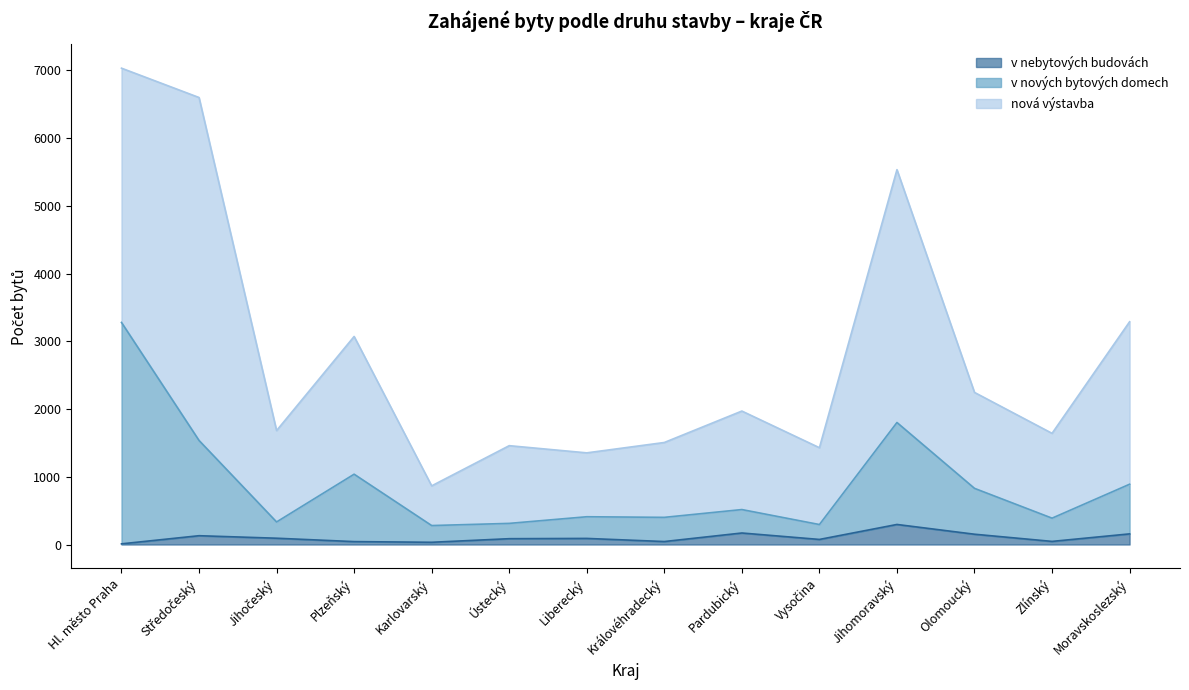

True or false: v nebytových budovách and v nových bytových domech intersect in this chart.

False